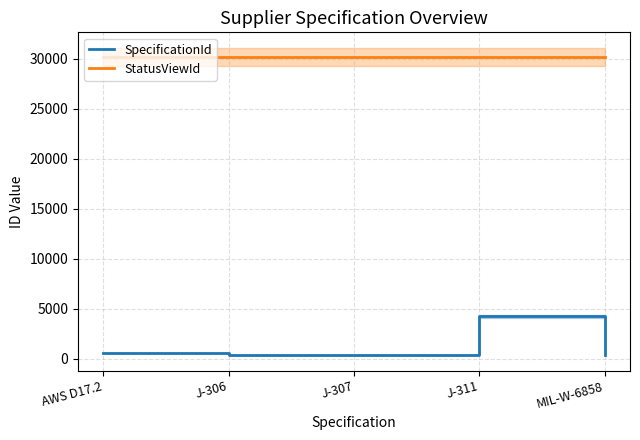

List the labels in order of StatusViewId value, smallest first.

MIL-W-6858, AWS D17.2, J-311, J-306, J-307